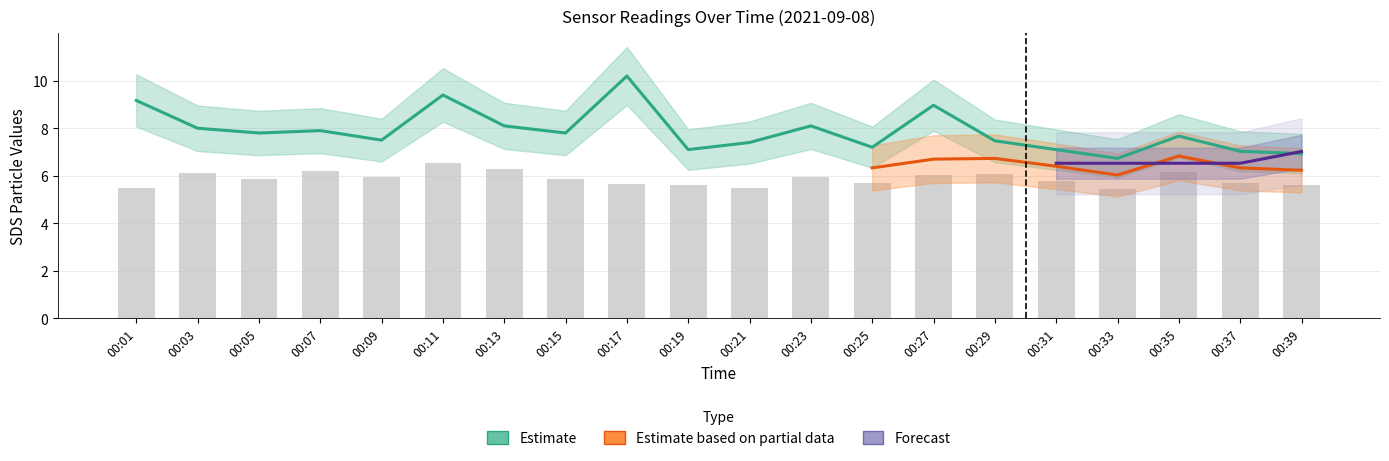

Where is SDS_P2 nearest to the value 5?

00:33